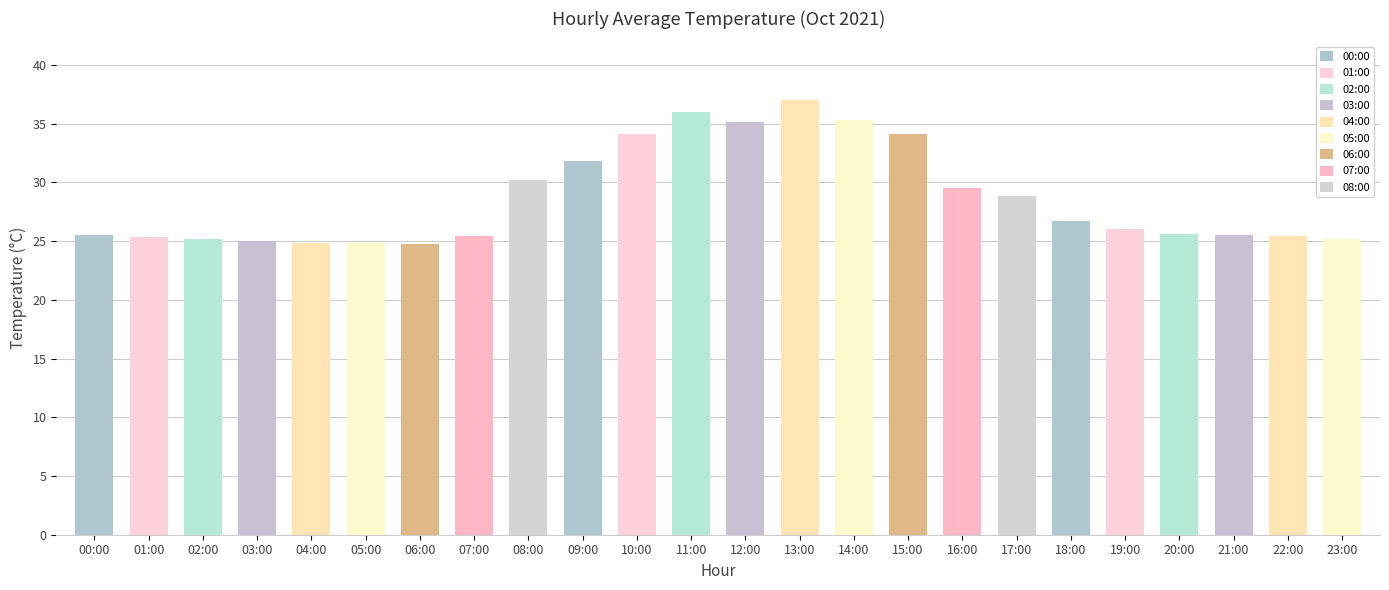

How many distinct data groups are displayed?

1